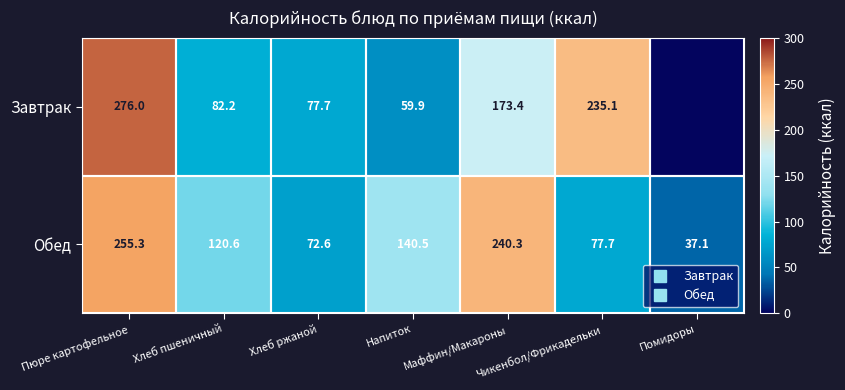

What is the difference between the maximum and minimum values in the Завтрак series?

216.1